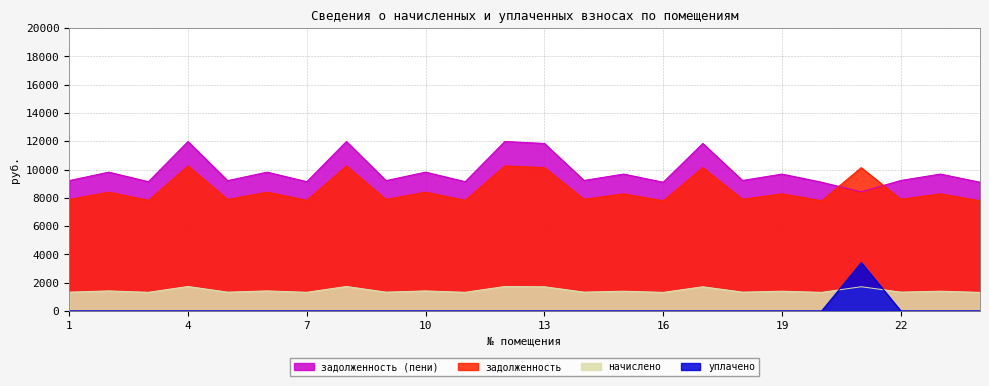

Which category has the highest value across all series?

4